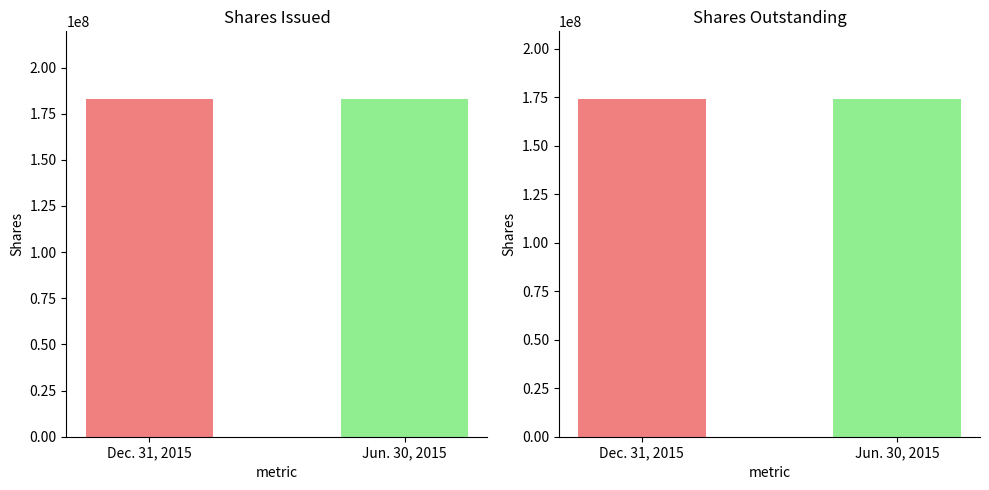

Which category has the lowest value in the Dec. 31, 2015 series?

Common stock, shares outstanding